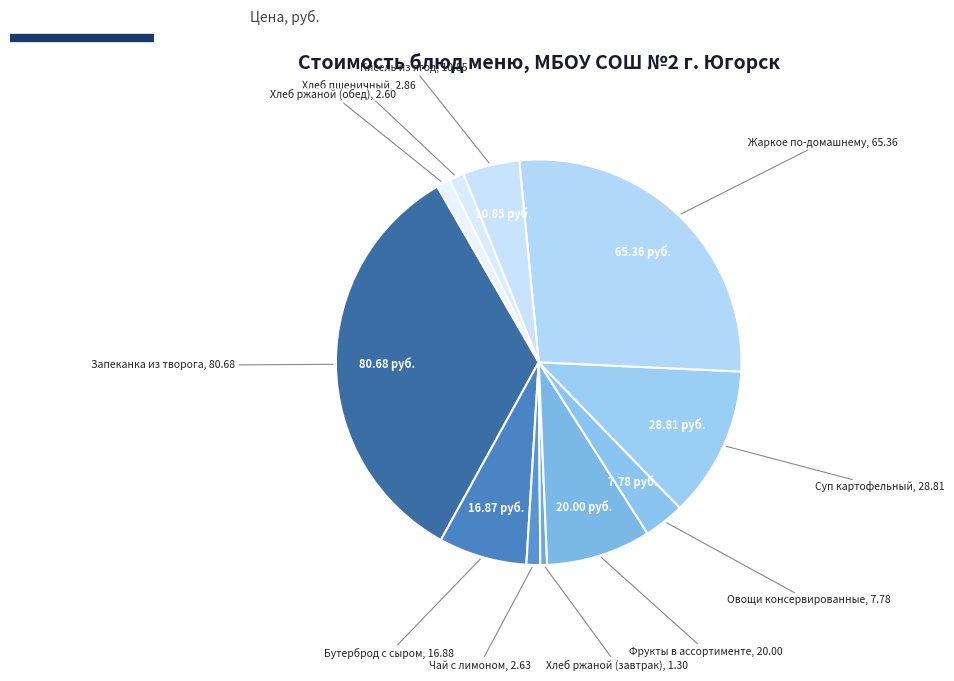

Combined, do Чай с лимоном and Фрукты в ассортименте account for over 50%?

No